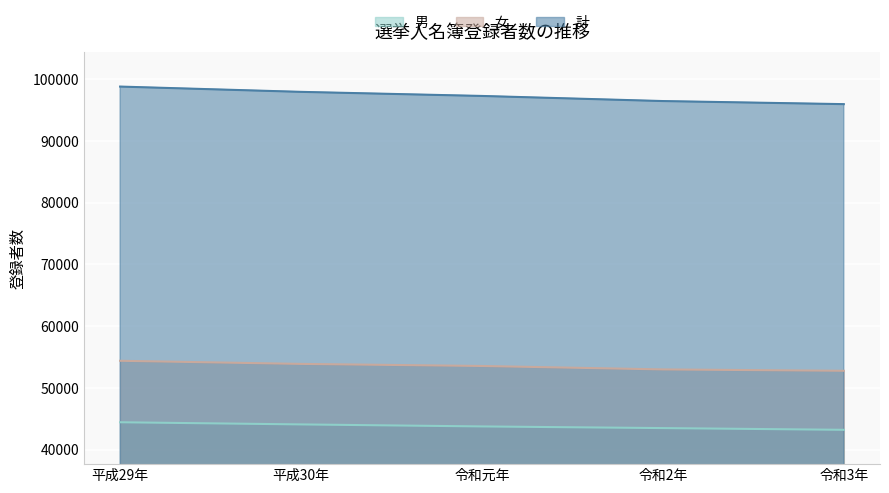

What is the maximum value shown in the chart?

98827